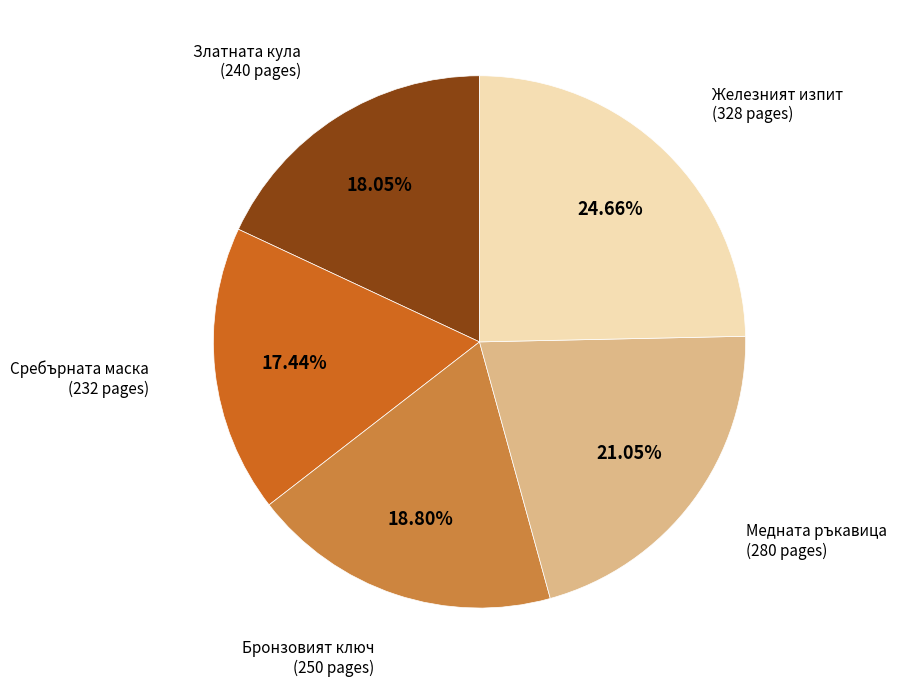

Which category has the smallest portion of the pie?

Сребърната маска (232 pages)